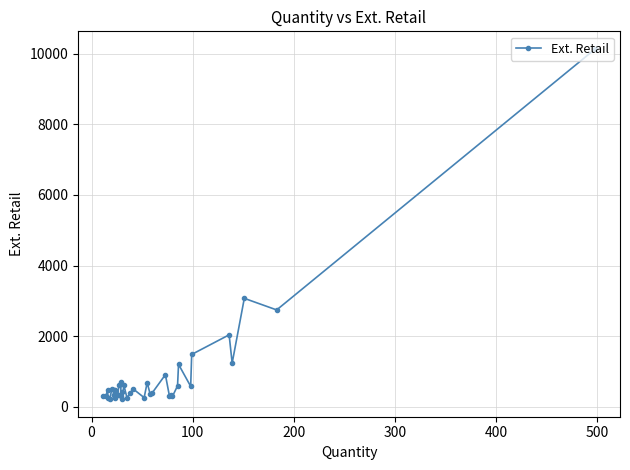

Is this an area chart (filled region under the line)?

No